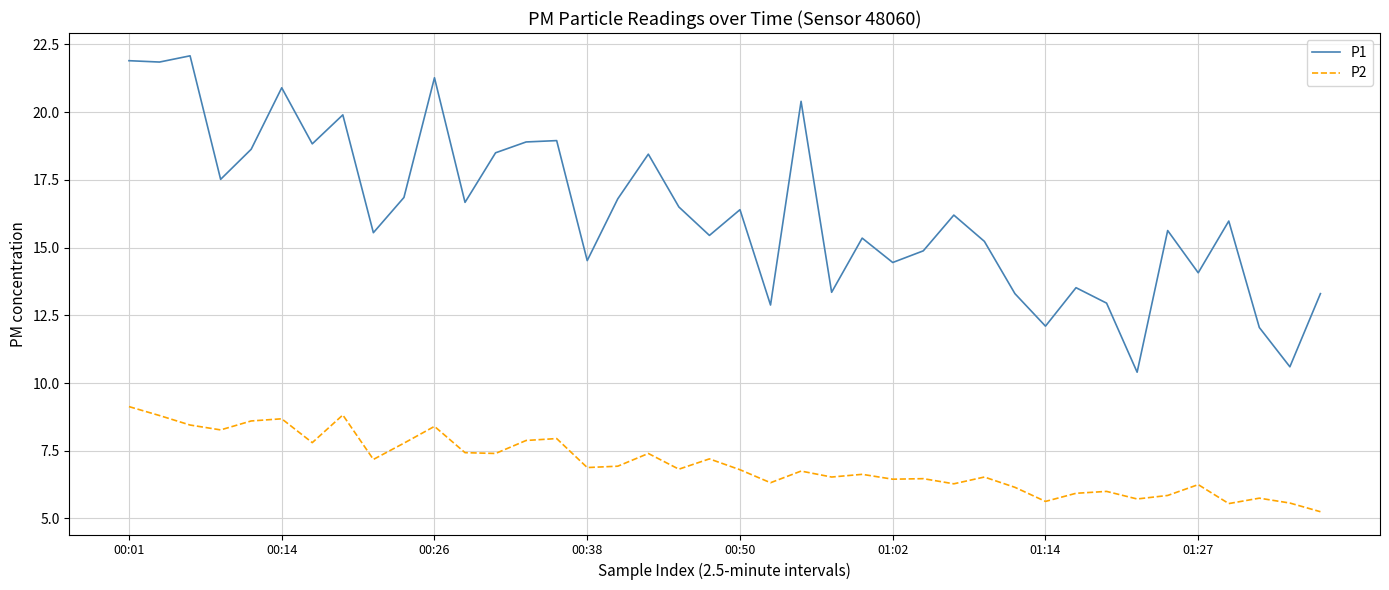

True or false: P2 and P1 cross at least once.

False